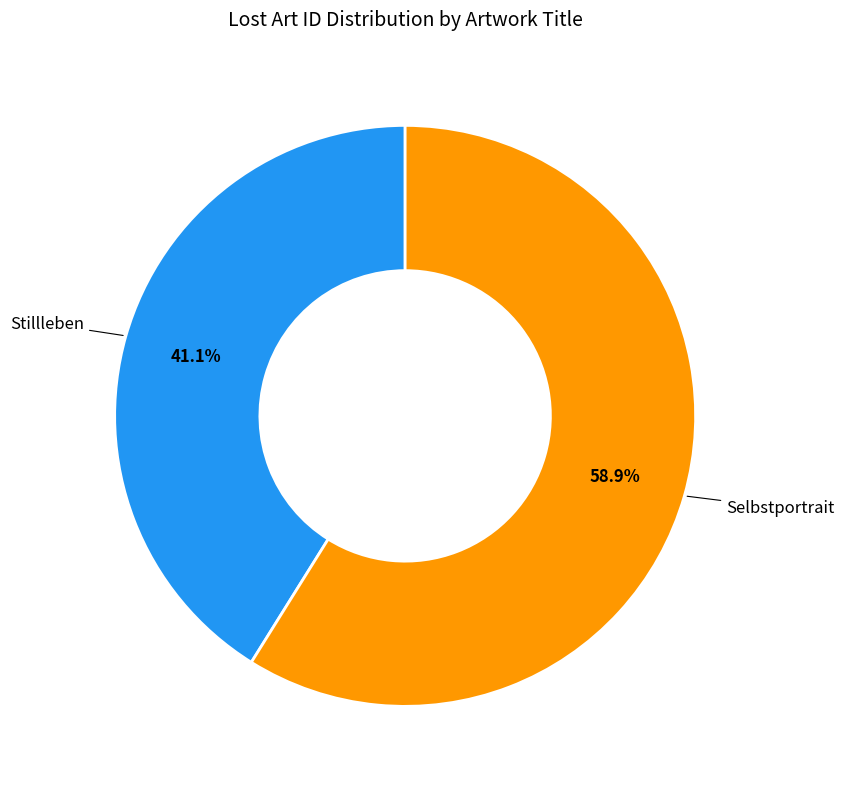

To the nearest percent, what is the average slice percentage?

50%